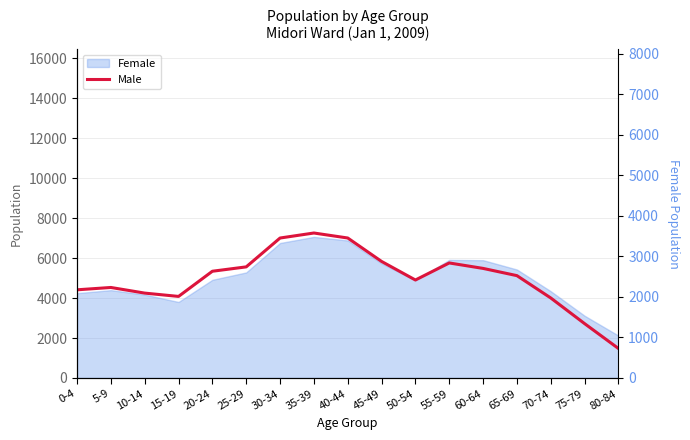

The chart shows a value of 4414 at 0-4. True or false?

True